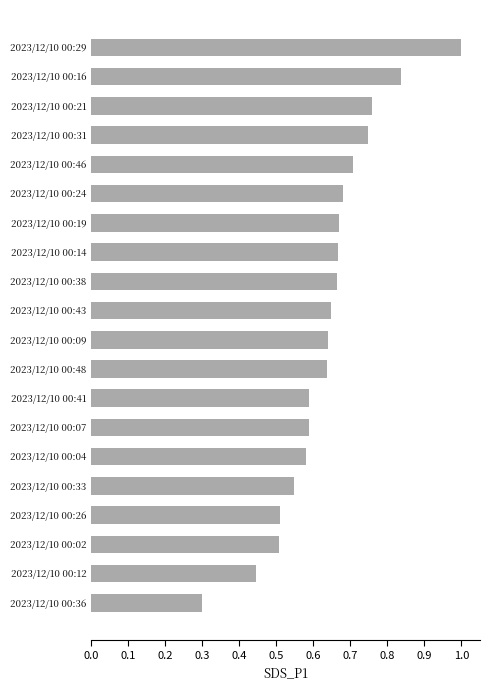

Where is the data nearest to the value 0?

2023/12/10 00:36